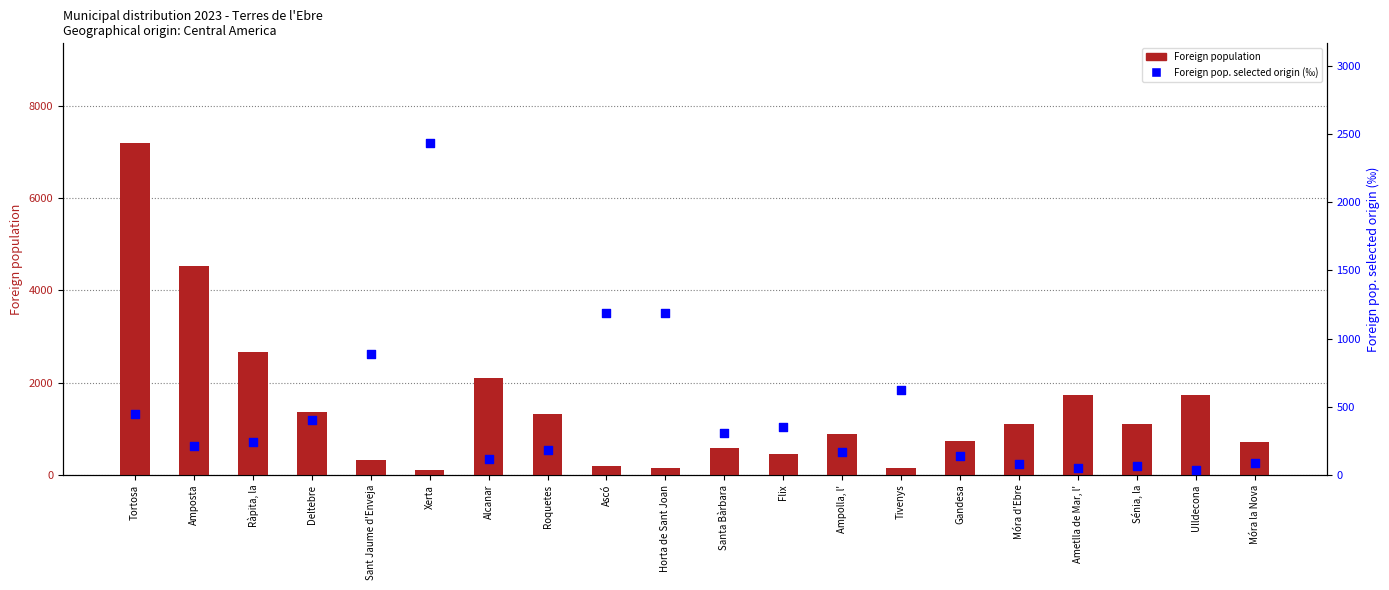

Which series has the largest total across all categories?

Foreign population